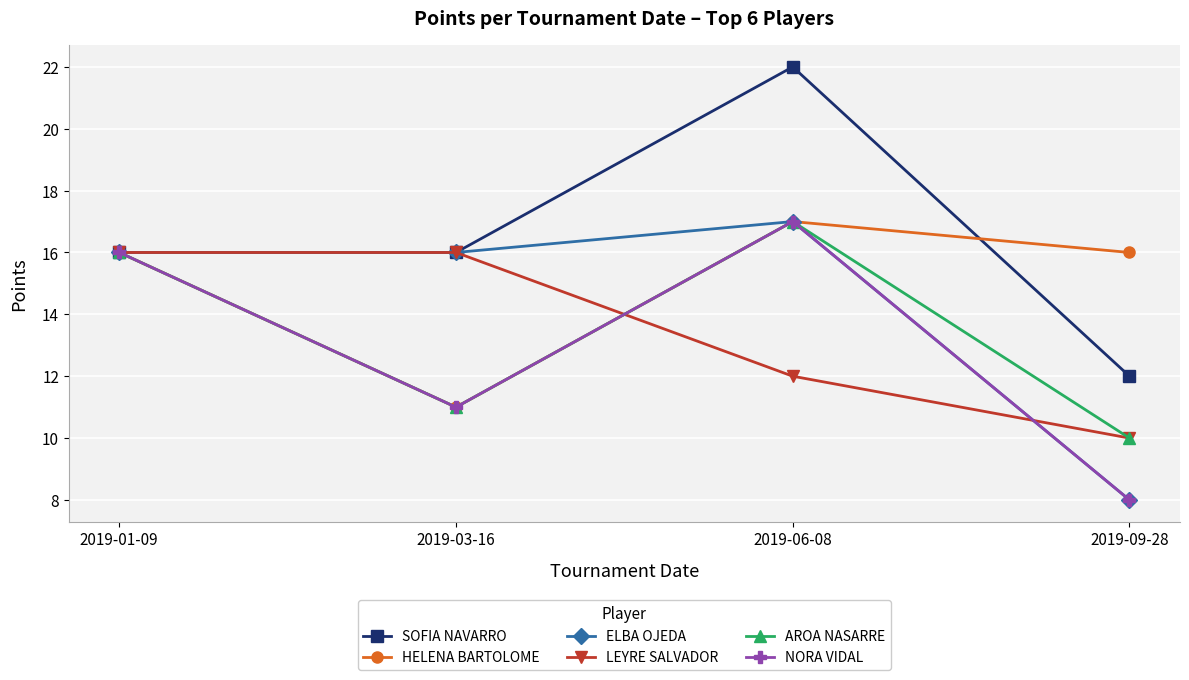

What is the maximum value shown in the chart?

22